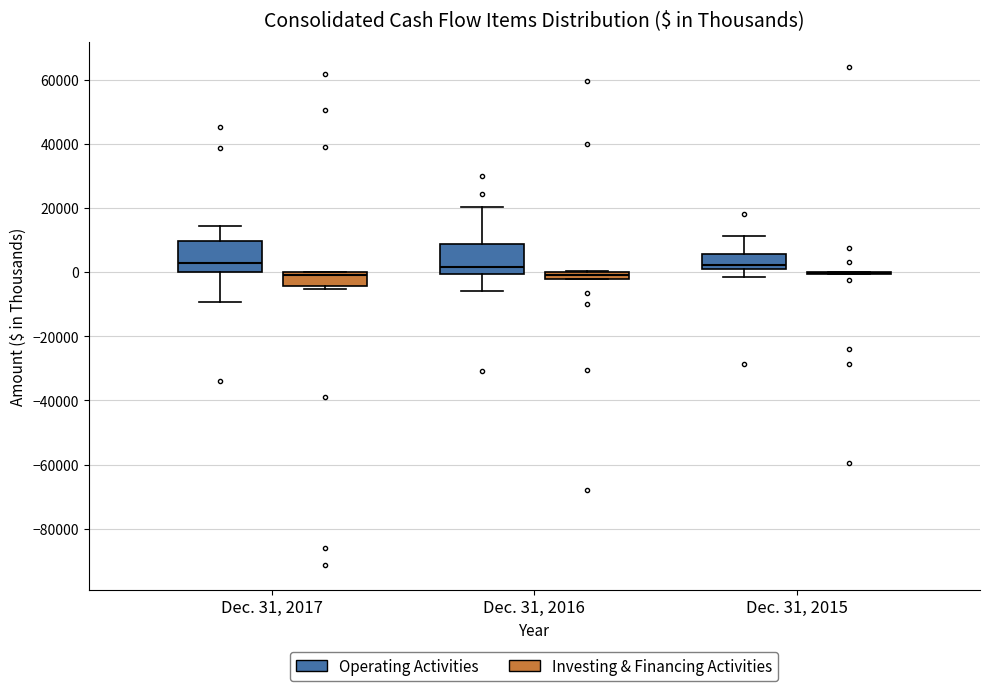

Where is the upper edge of the box for Dec. 31, 2015 (Operating Activities) on the y-axis? The values are not printed on the chart, so give them approximately, as read against the axis.

6000